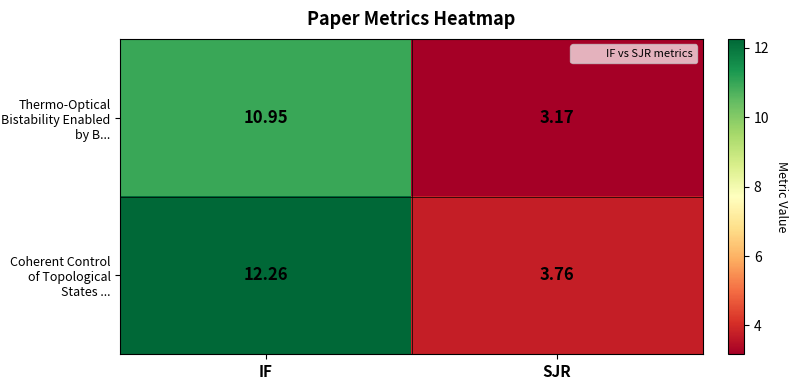

How many data points does each series have?

2